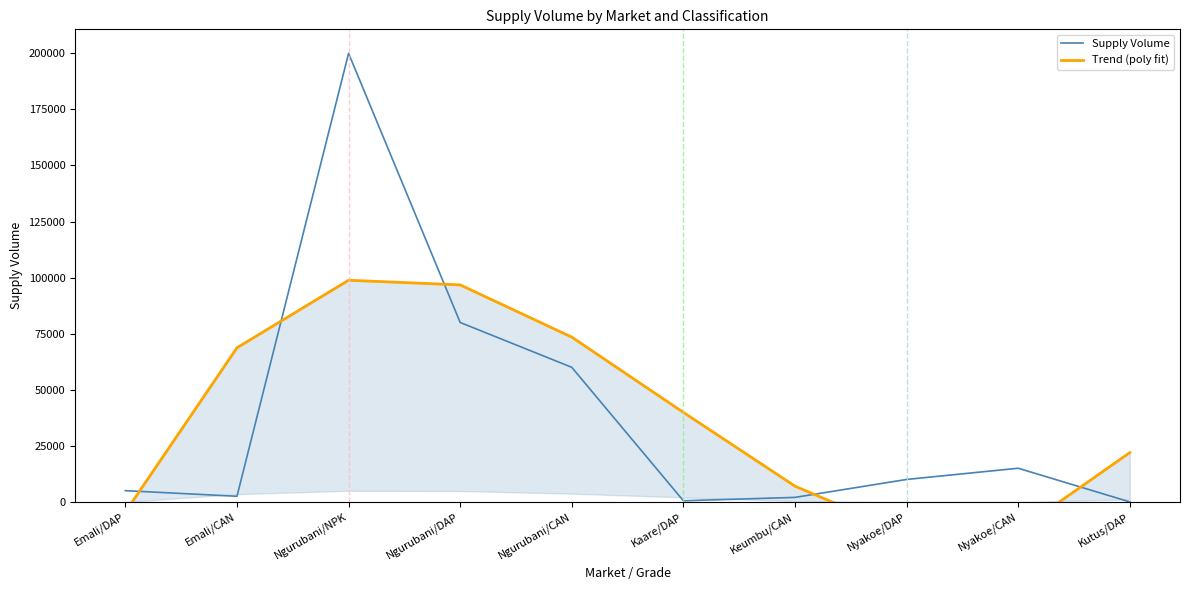

What is the label of the 3rd point from the left?

Ngurubani/NPK